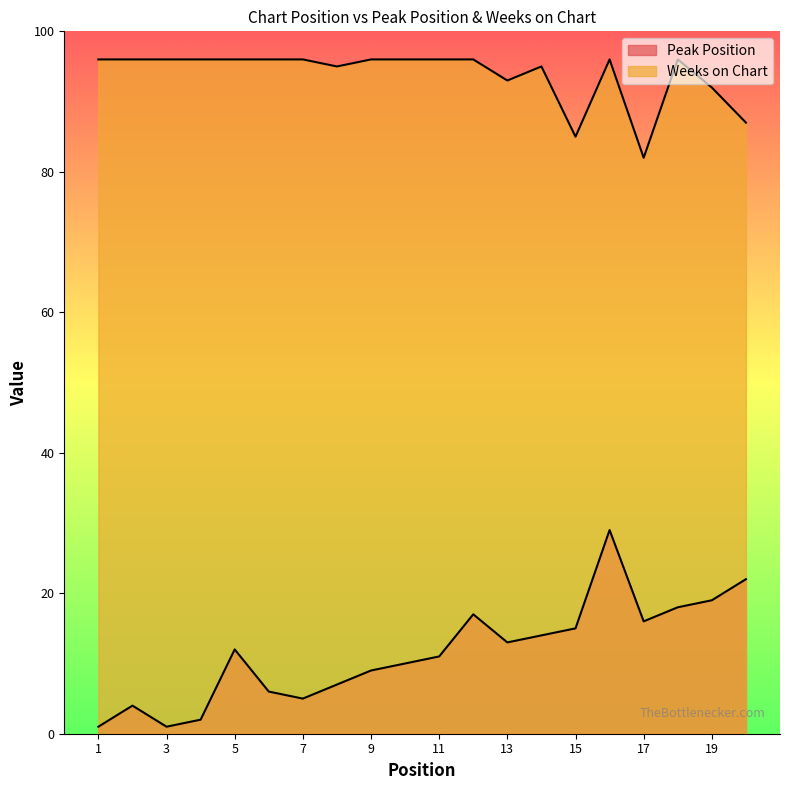

At which category does Weeks on Chart reach its first local valley?

8